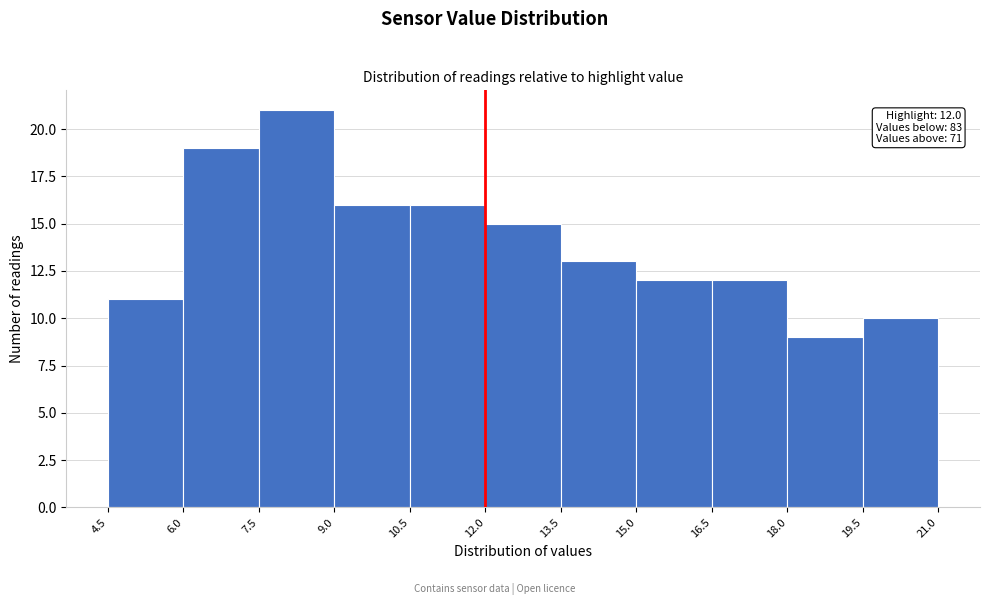

Which range on the x-axis has the tallest bar?

7.5 to 9.0